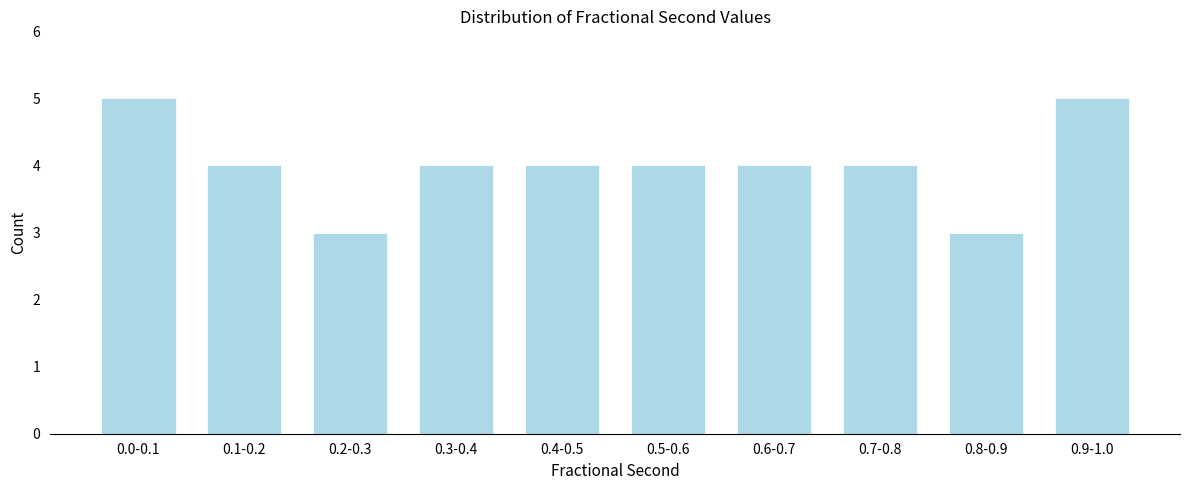

Reading right to left, extract all data points from this chart.

0.9-1.0=5	0.8-0.9=3	0.7-0.8=4	0.6-0.7=4	0.5-0.6=4	0.4-0.5=4	0.3-0.4=4	0.2-0.3=3	0.1-0.2=4	0.0-0.1=5